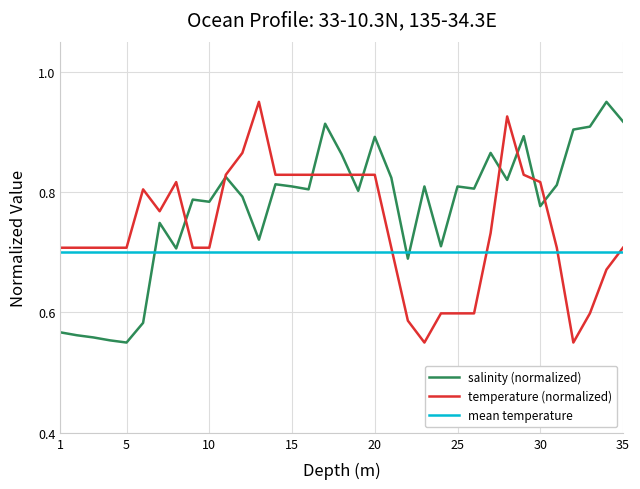

Between 9 and 25, which series saw the biggest shift?

temperature